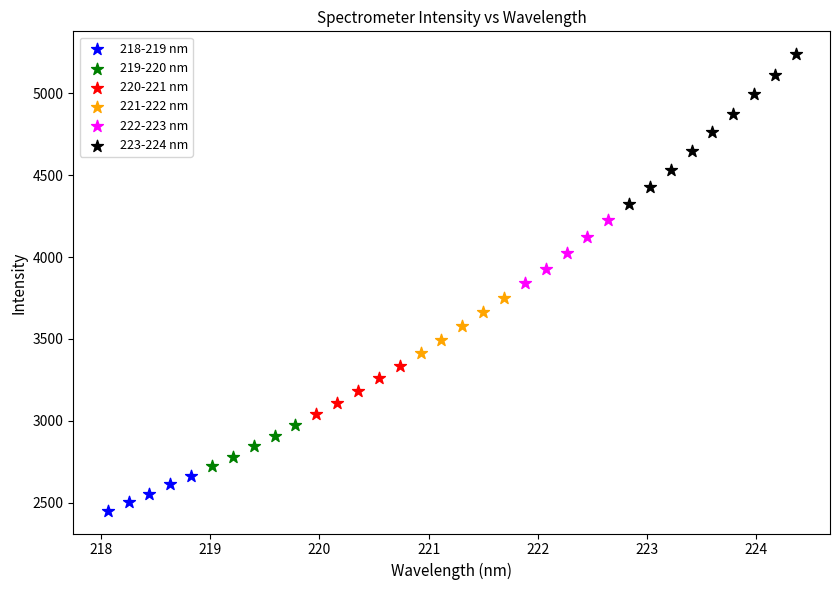

Which series reaches the maximum Y coordinate?

223-224 nm